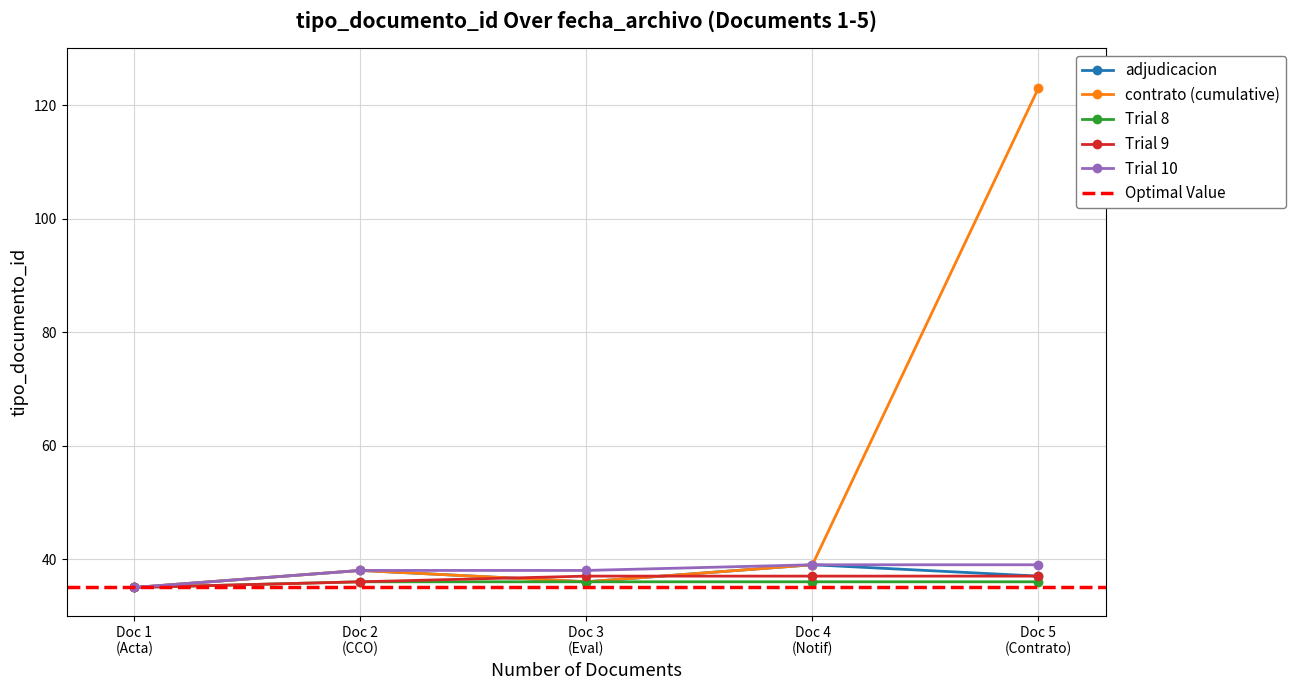

What is the value of the adjudicacion point at the 3rd from the left?

36